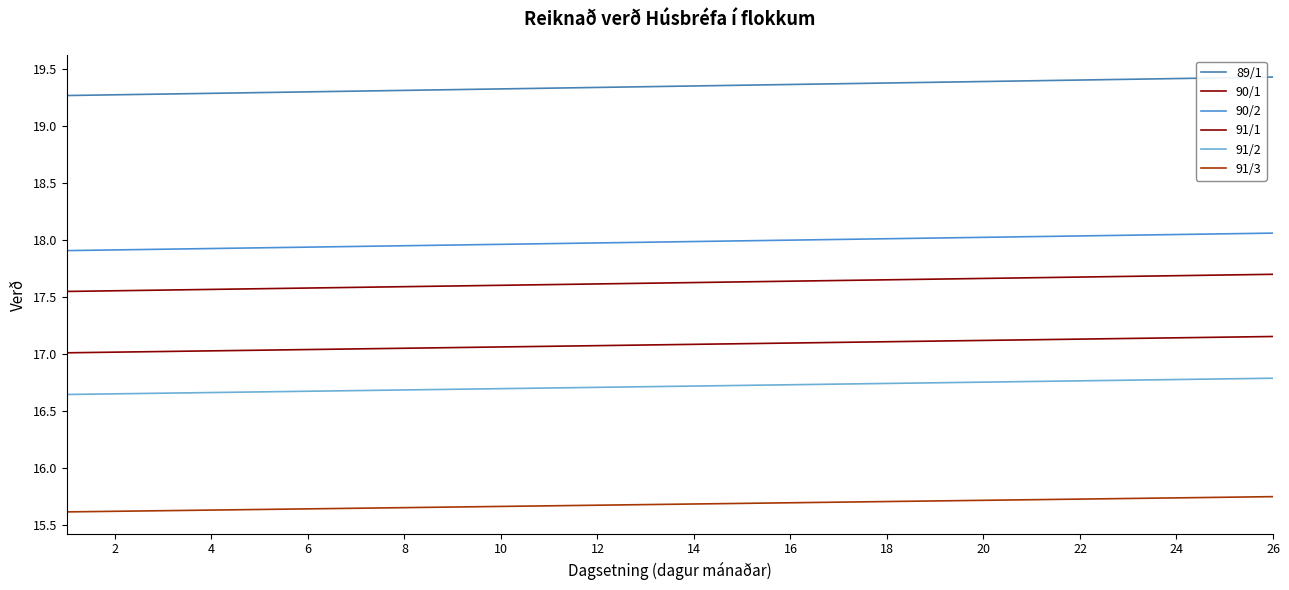

Does the chart display data point markers on the line(s)?

No